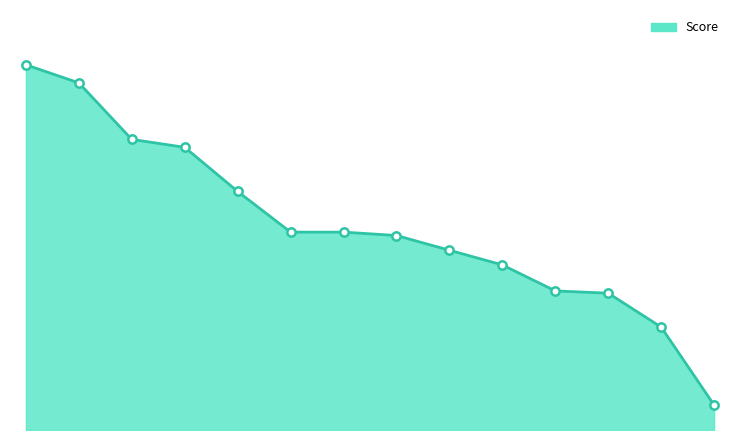

Reading left to right, what are all the values shown in this chart?

3230	3070	2570	2500	2110	1750	1750	1720	1590	1460	1230	1210	910	220